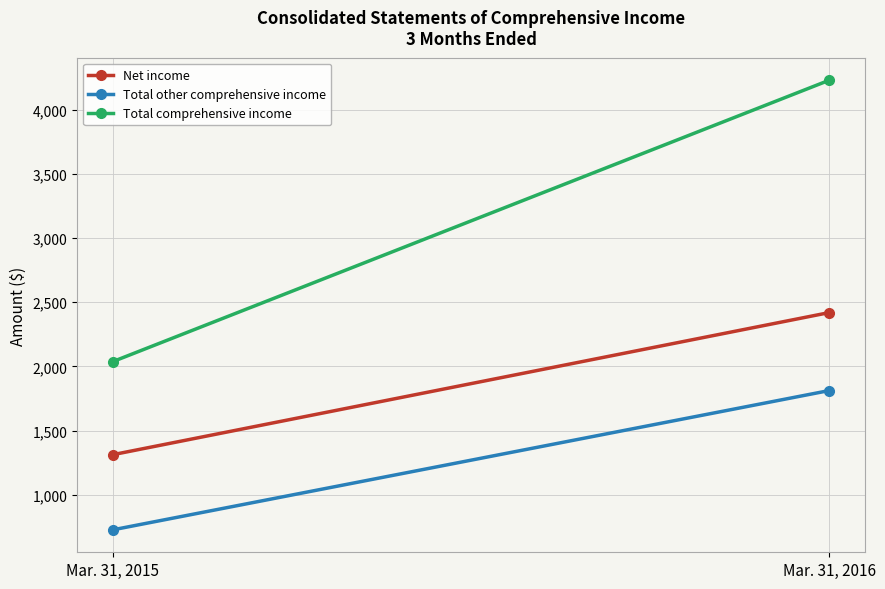

At how many categories does at least one series exceed 1766?

2